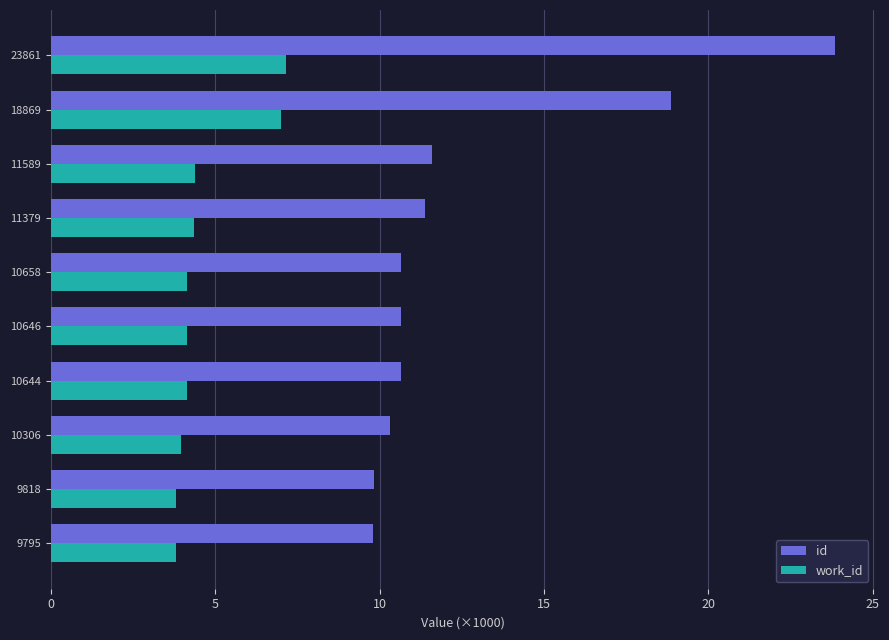

The value of id at 10306 is 10.3. True or false?

True